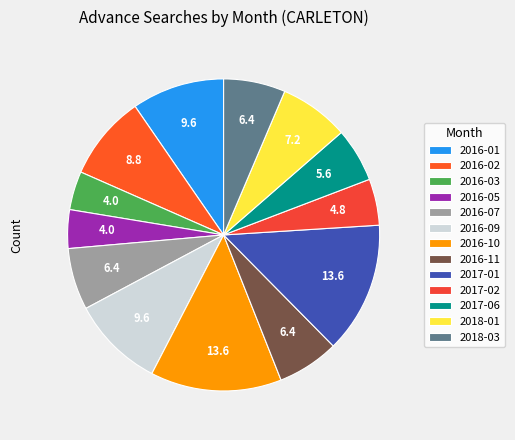

Rank the categories by value from highest to lowest.

2016-10, 2017-01, 2016-01, 2016-09, 2016-02, 2018-01, 2016-07, 2016-11, 2018-03, 2017-06, 2017-02, 2016-03, 2016-05